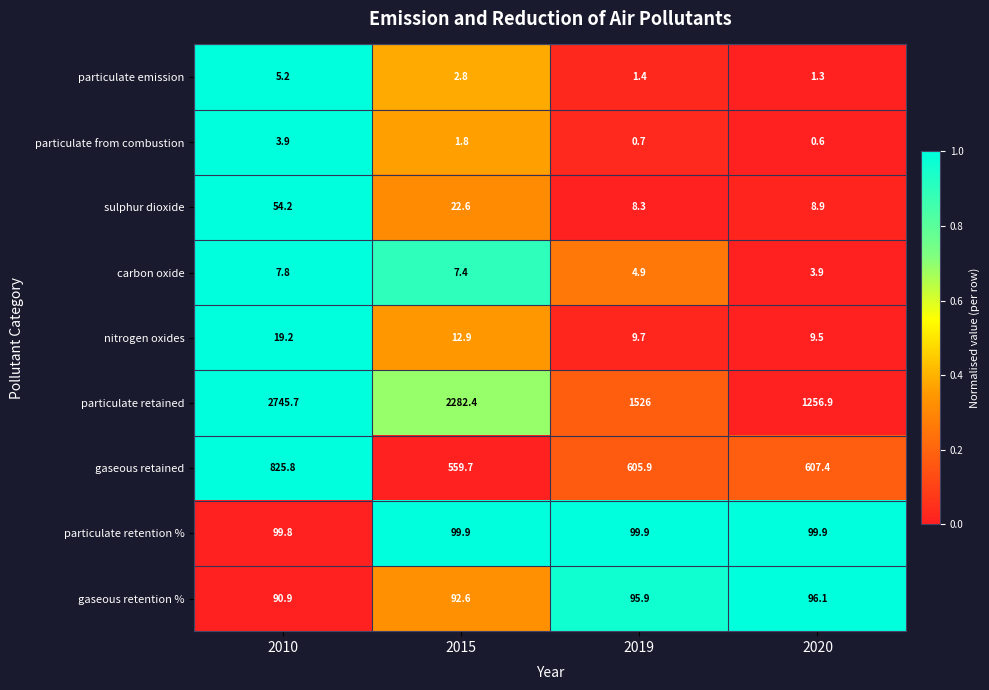

What is the total value across all series at 2020?

2084.5